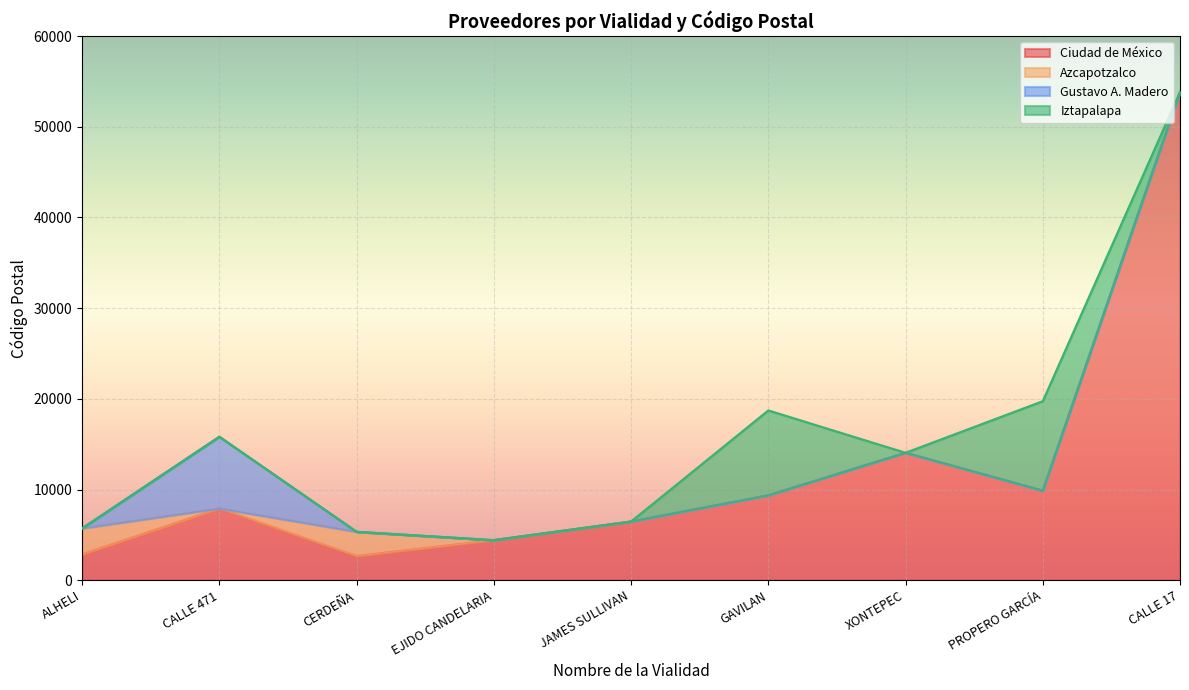

Reading right to left, list all the values displayed in this chart.

Ciudad de México: CALLE 17=53830	PROPERO GARCÍA=9870	XONTEPEC=14050	GAVILAN=9360	JAMES SULLIVAN=6470	EJIDO CANDELARIA=4420	CERDEÑA=2670	CALLE 471=7910	ALHELI=2860
Azcapotzalco: CALLE 17=0	PROPERO GARCÍA=0	XONTEPEC=0	GAVILAN=0	JAMES SULLIVAN=0	EJIDO CANDELARIA=0	CERDEÑA=2670	CALLE 471=0	ALHELI=2860
Gustavo A. Madero: CALLE 17=0	PROPERO GARCÍA=0	XONTEPEC=0	GAVILAN=0	JAMES SULLIVAN=0	EJIDO CANDELARIA=0	CERDEÑA=0	CALLE 471=7910	ALHELI=0
Iztapalapa: CALLE 17=0	PROPERO GARCÍA=9870	XONTEPEC=0	GAVILAN=9360	JAMES SULLIVAN=0	EJIDO CANDELARIA=0	CERDEÑA=0	CALLE 471=0	ALHELI=0